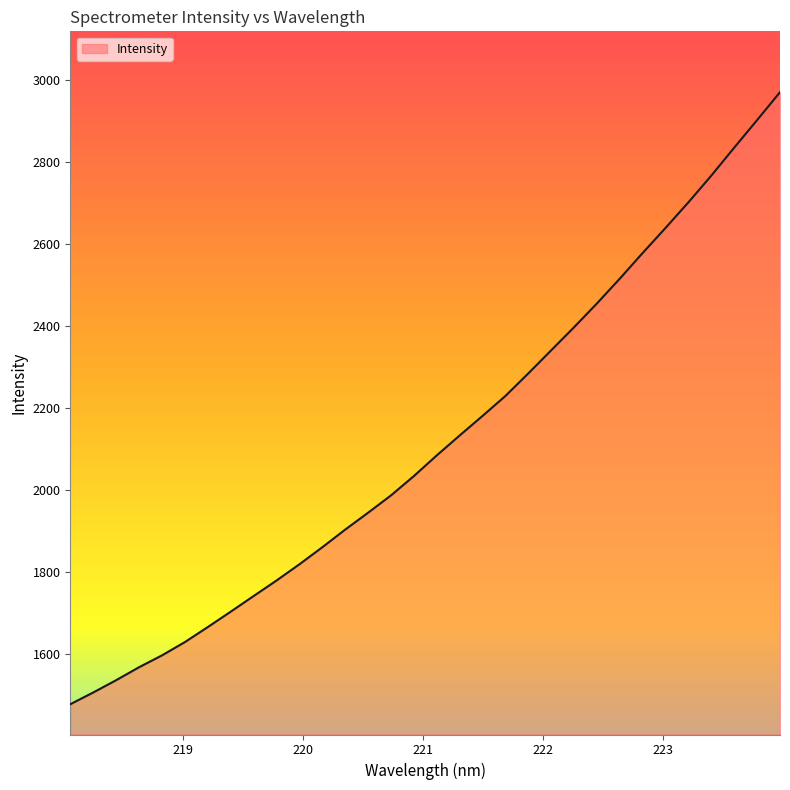

What is the difference between the maximum and minimum values?

1493.2